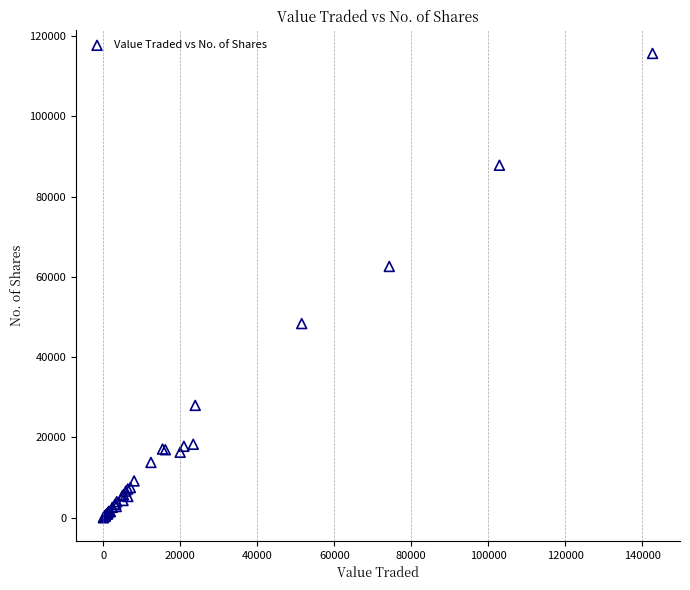

What Y value in the scatter plot is closest to 57829?

62591